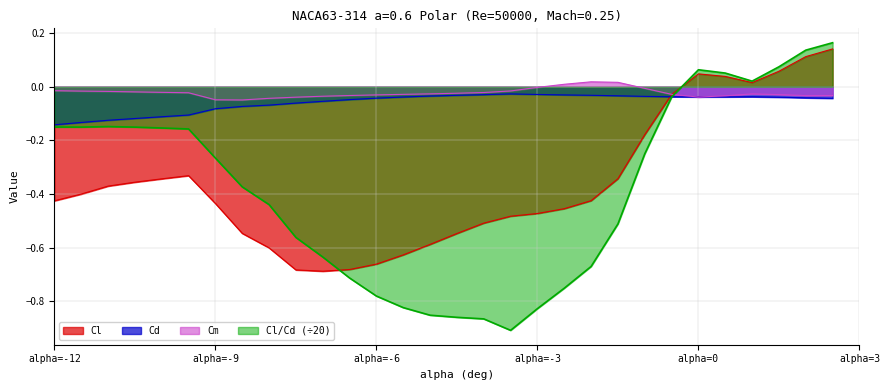

What value does the Cl/Cd series have at -8?

-0.4